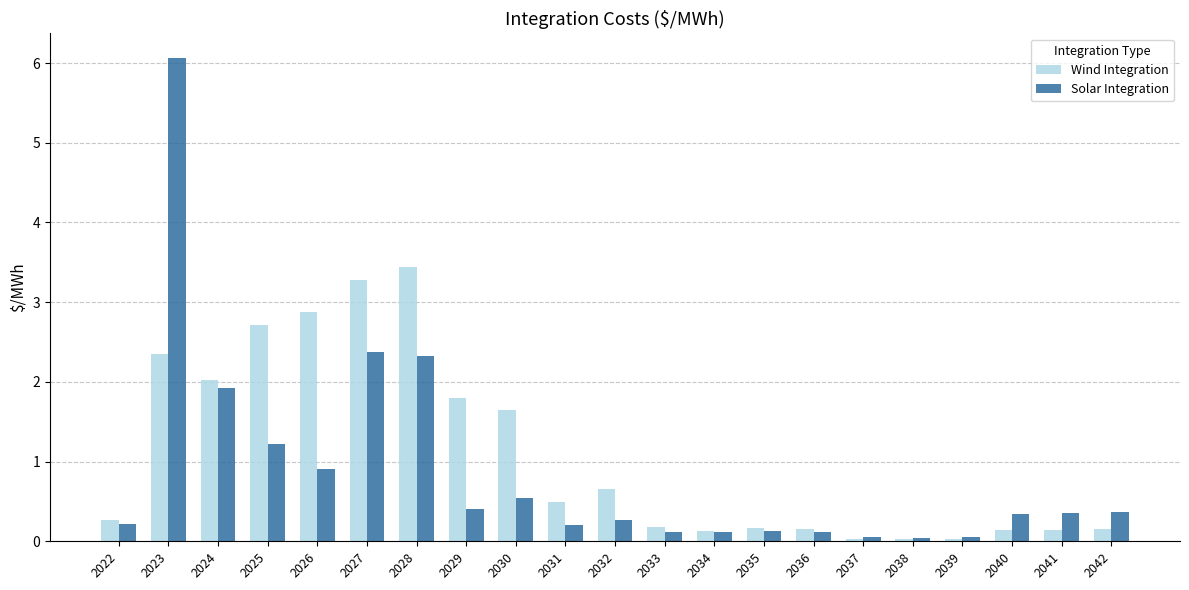

Which series has the largest total across all categories?

Wind Integration